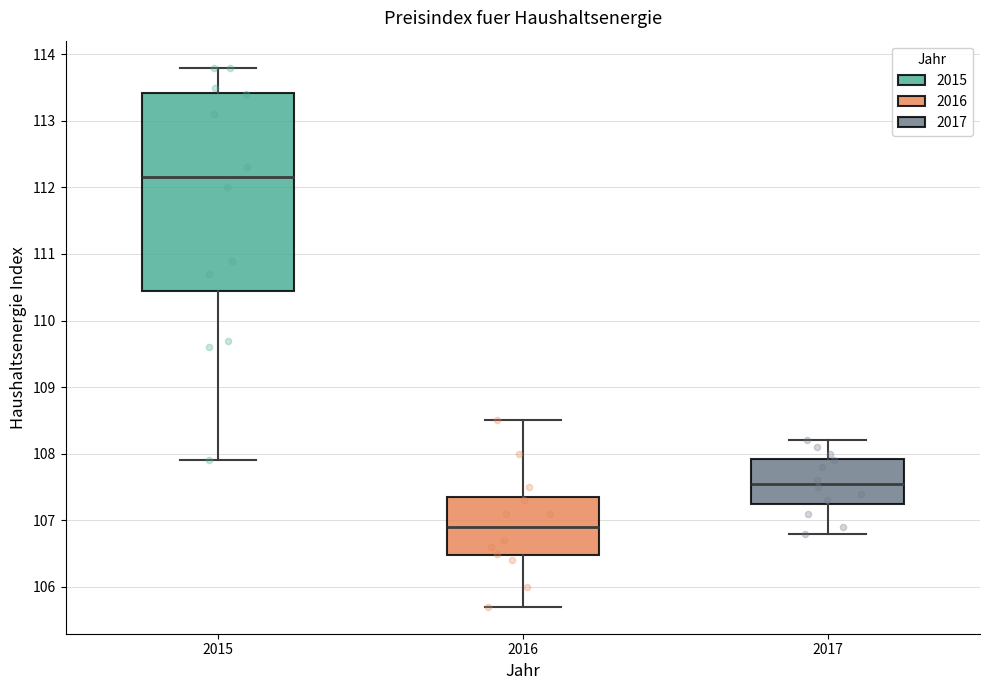

Which box is the tallest, from its lower edge to its upper edge?

2015